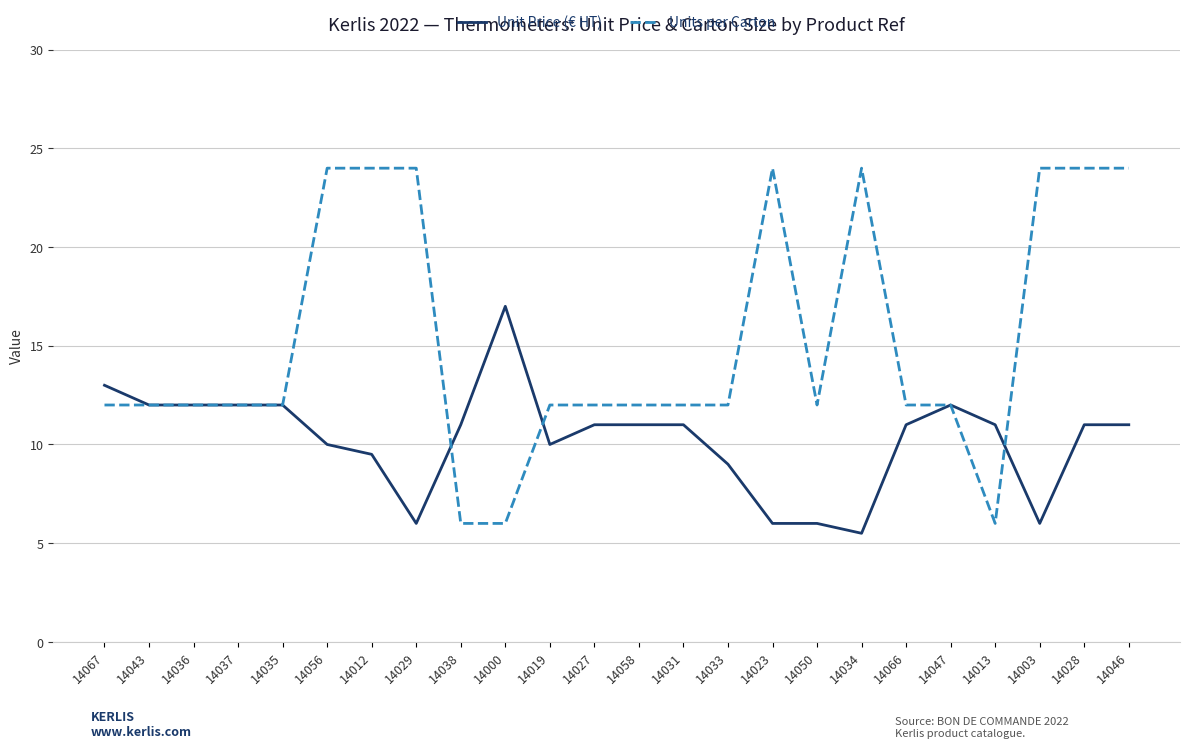

What position from the right is 14023?

9